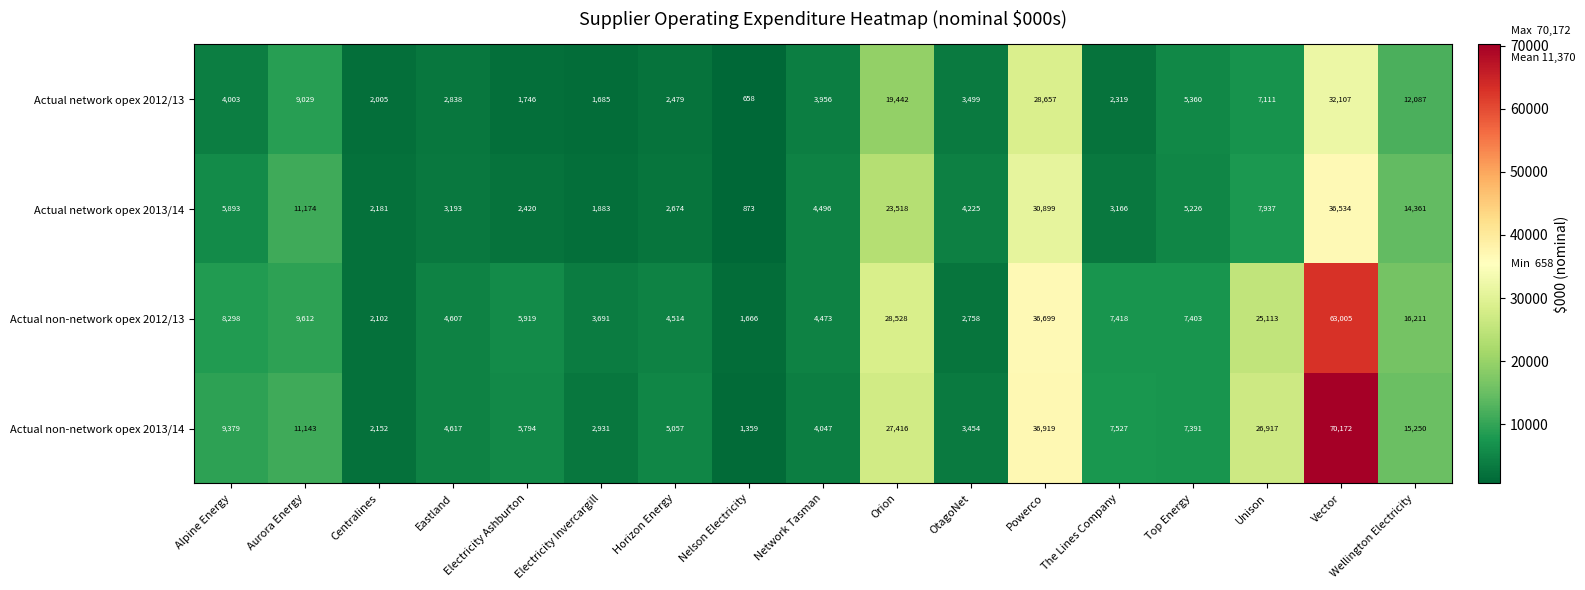

At which category is the sum across all series the highest?

Vector